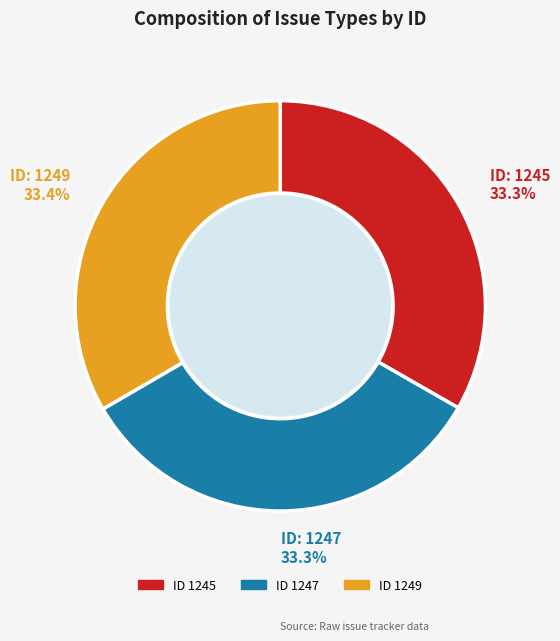

Is there a majority slice in this chart?

No